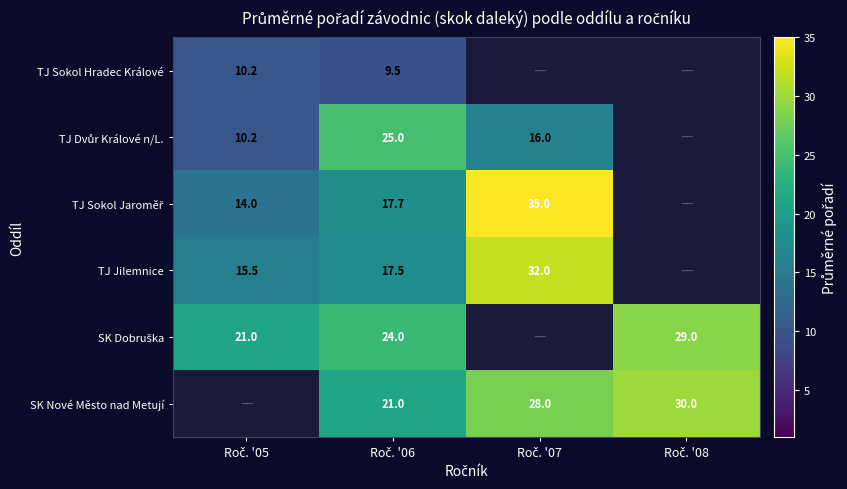

Where is TJ Sokol Jaroměř nearest to the value 24?

Roč. '06